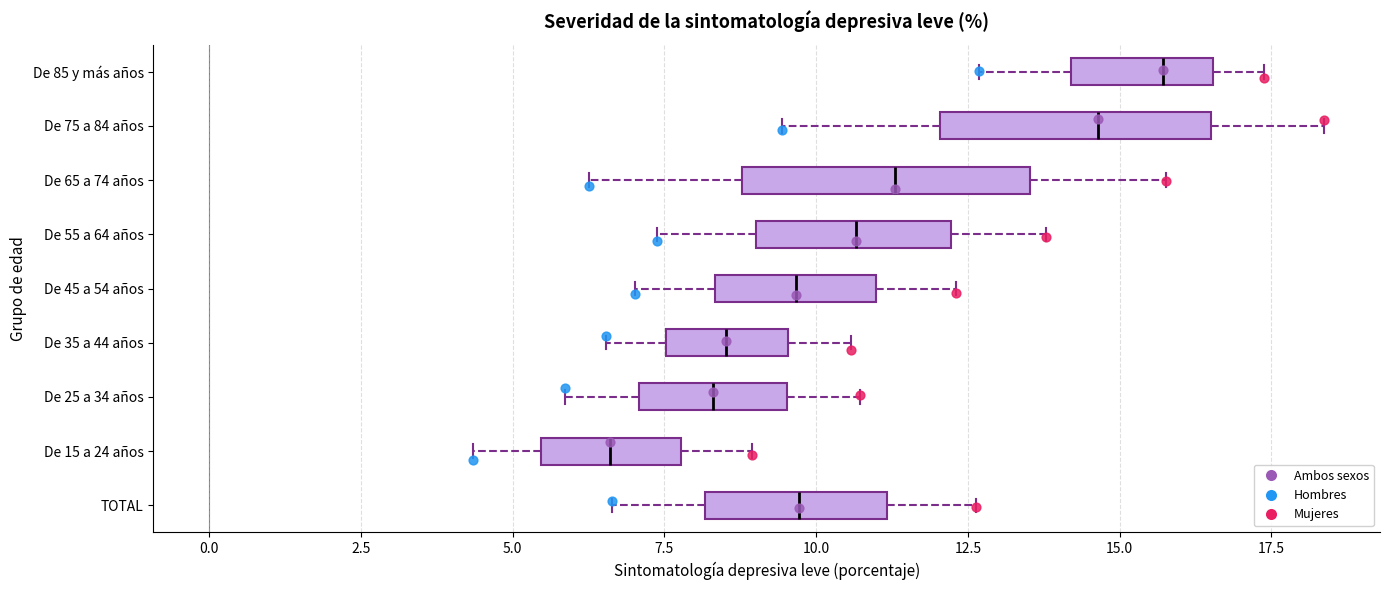

Reading bottom to top, read every box against the x-axis: the position of its median line, the range the box covers, and the ends of its whiskers. The values are not printed on the chart, so give them approximately, as read against the axis.

TOTAL: median 9.5, box 8.0 to 11.0, whiskers 6.5 to 12.5
De 15 a 24 años: median 6.5, box 5.5 to 8.0, whiskers 4.5 to 9.0
De 25 a 34 años: median 8.5, box 7.0 to 9.5, whiskers 6.0 to 10.5
De 35 a 44 años: median 8.5, box 7.5 to 9.5, whiskers 6.5 to 10.5
De 45 a 54 años: median 9.5, box 8.5 to 11.0, whiskers 7.0 to 12.5
De 55 a 64 años: median 10.5, box 9.0 to 12.0, whiskers 7.5 to 14.0
De 65 a 74 años: median 11.5, box 9.0 to 13.5, whiskers 6.5 to 16.0
De 75 a 84 años: median 14.5, box 12.0 to 16.5, whiskers 9.5 to 18.5
De 85 y más años: median 15.5, box 14.0 to 16.5, whiskers 12.5 to 17.5